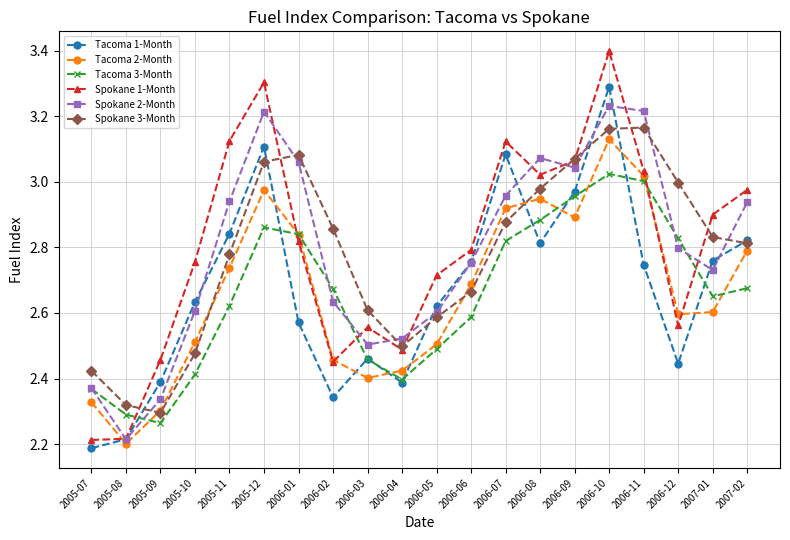

What is the label of the 17th point from the right?

2005-10